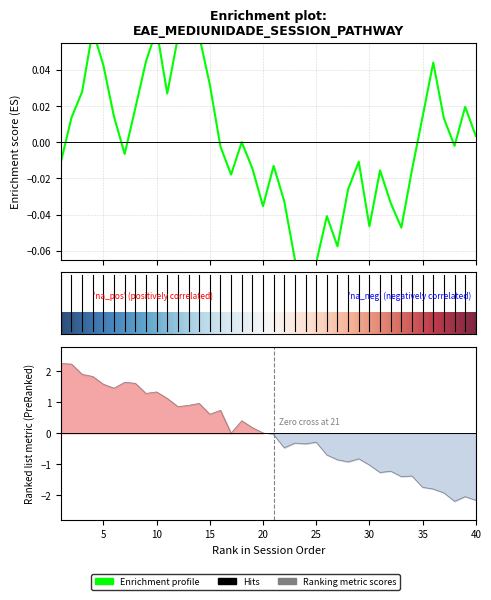

What is the sum of all values?

0.1